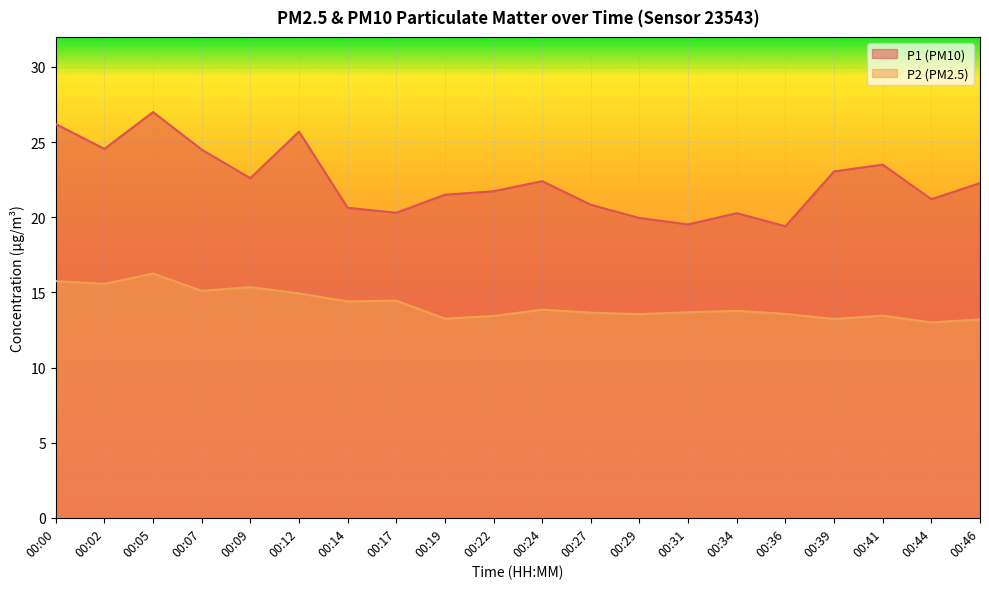

Read the P2 value at 00:22.

13.4